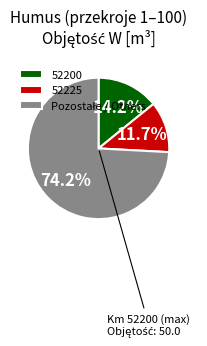

Is the sum of 52225 and 52200 greater than half?

No